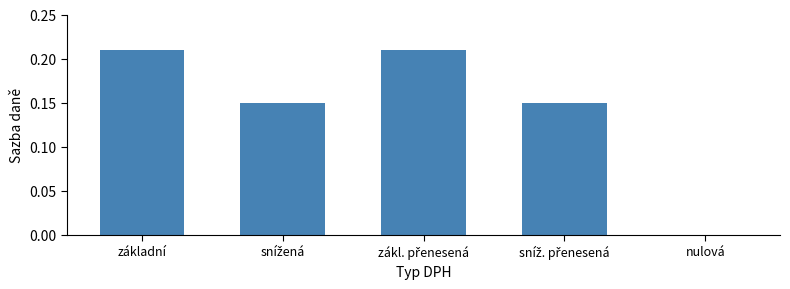

What is the sum of all values?

0.7